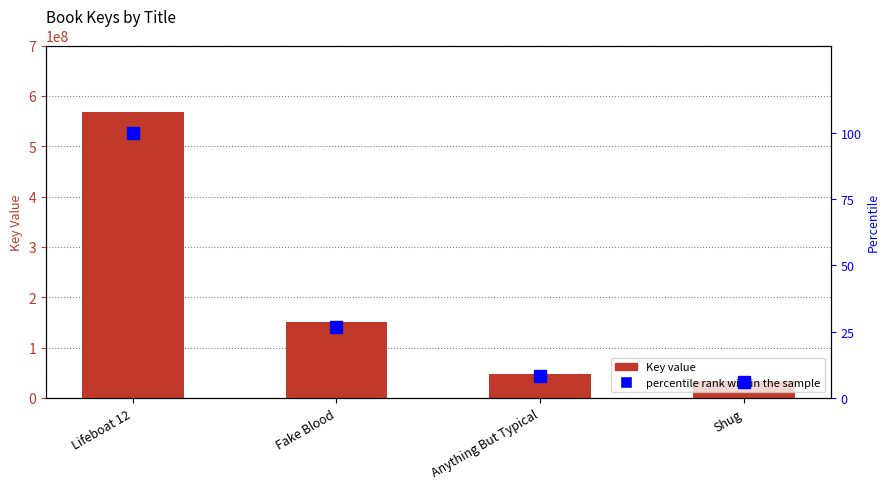

At how many categories does at least one series exceed 130194421?

2